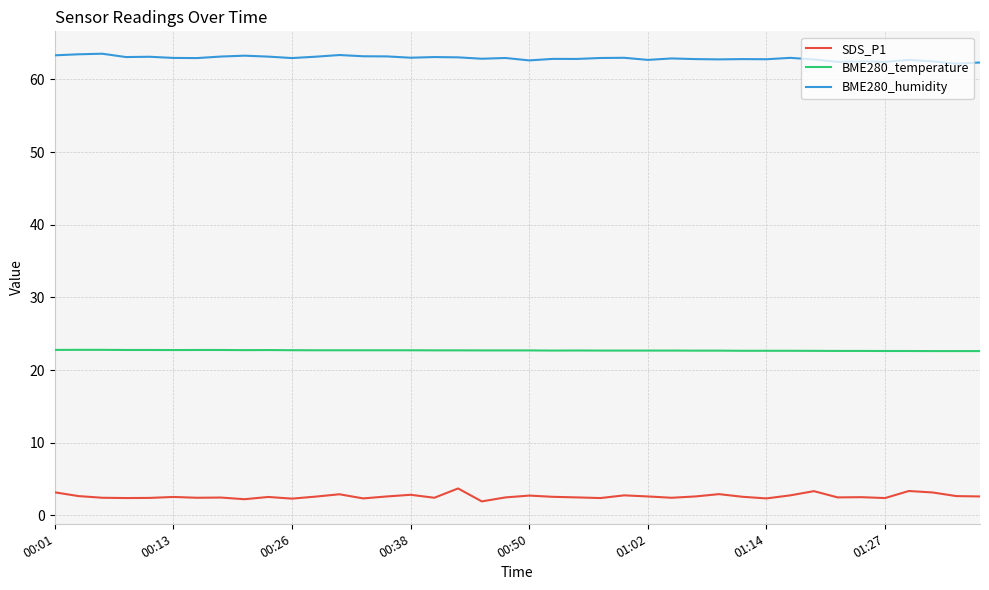

What is the difference between the maximum and minimum values in the BME280_humidity series?

1.4